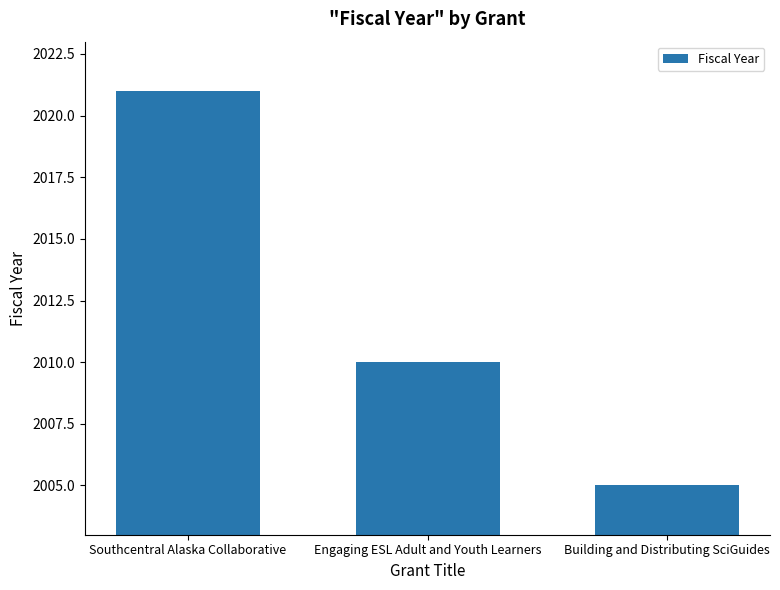

Between Engaging ESL Adult and Youth Learners and Southcentral Alaska Collaborative, which is larger?

Southcentral Alaska Collaborative